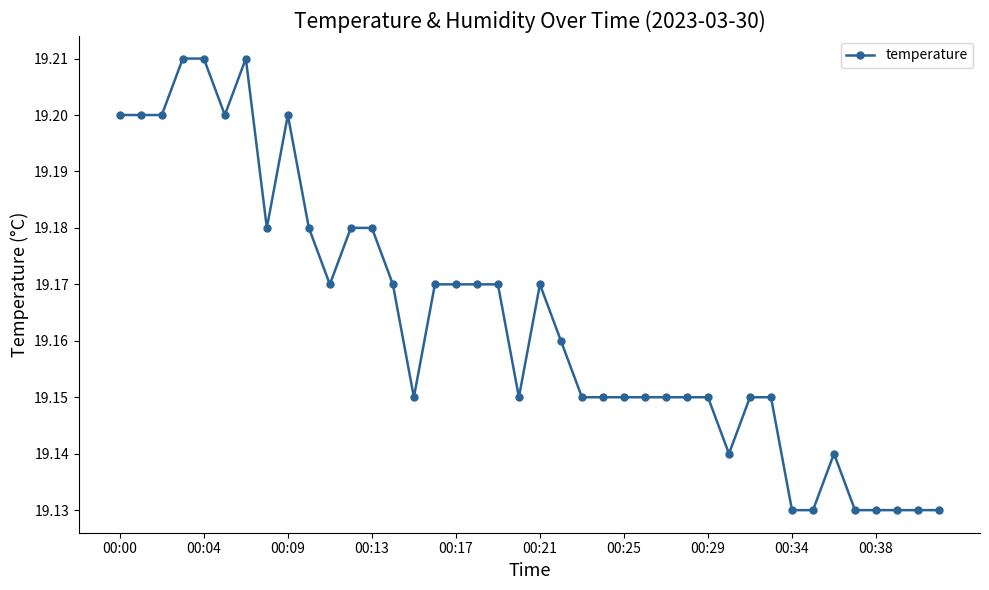

Count the values in the range 19 to 20.

40